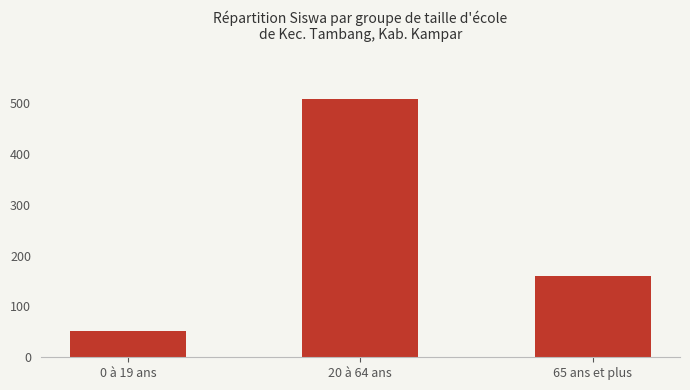

What is the difference between the maximum and minimum values?

456